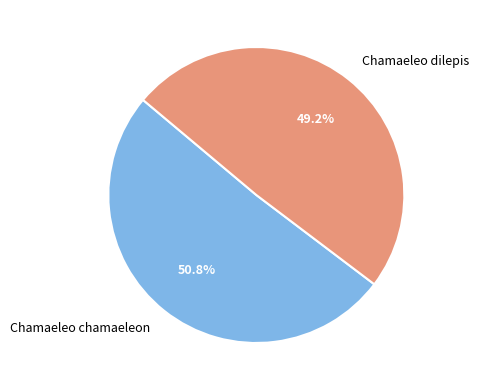

Which category has the biggest portion of the pie?

Chamaeleo chamaeleon